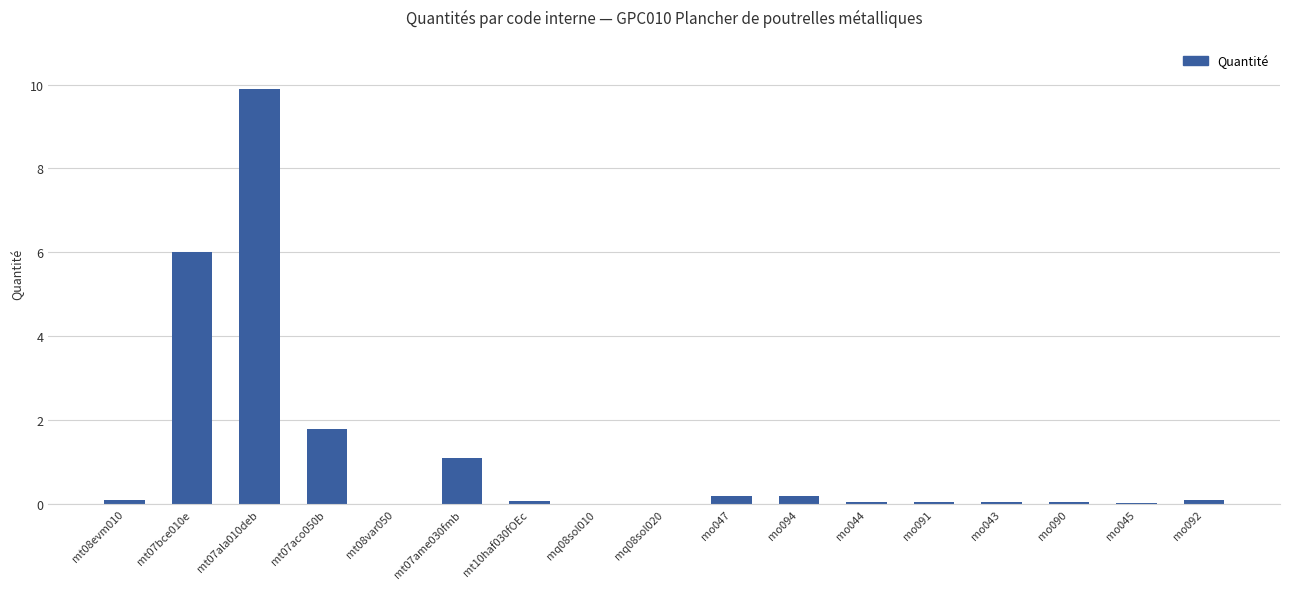

What is the sum of all values?

19.7